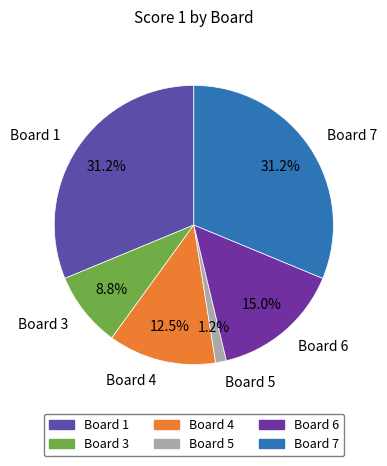

Count the number of slices in the pie.

6